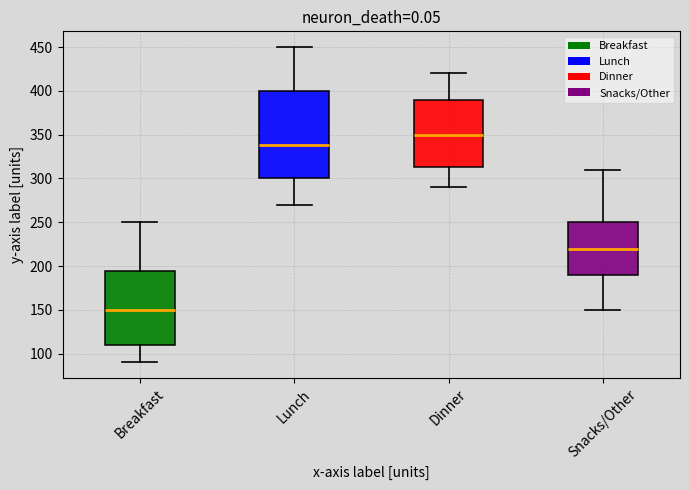

Which box has the highest median line?

Dinner